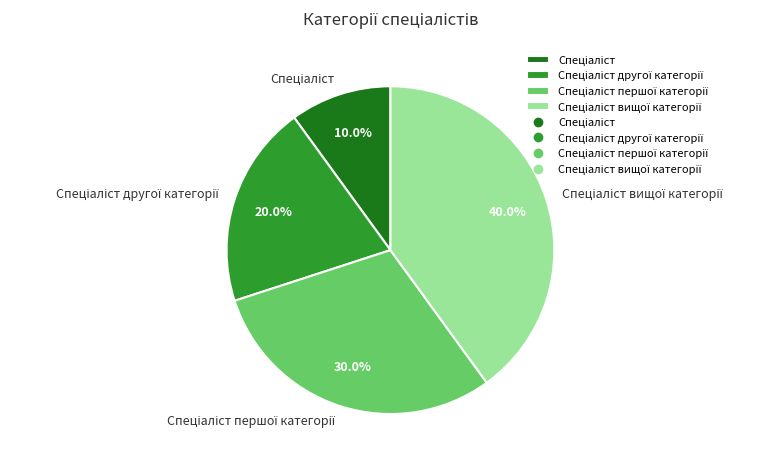

Does any single category account for the majority?

No